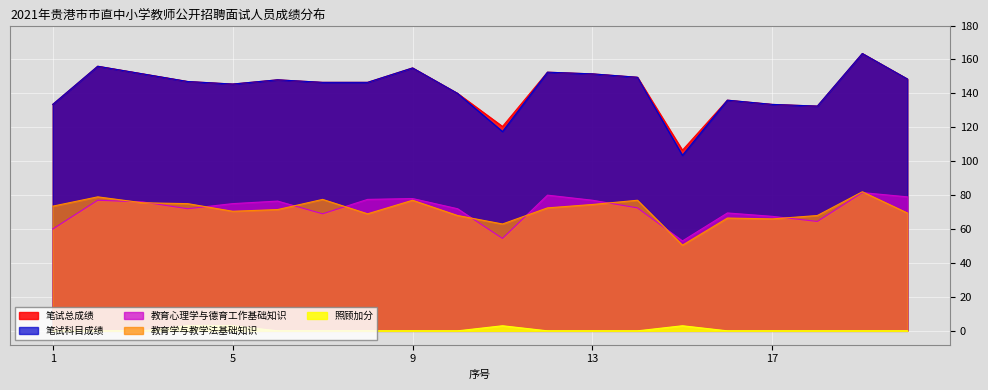

What is the difference between the maximum and second lowest values in the 教育心理学与德育工作基础知识 series?

27.0